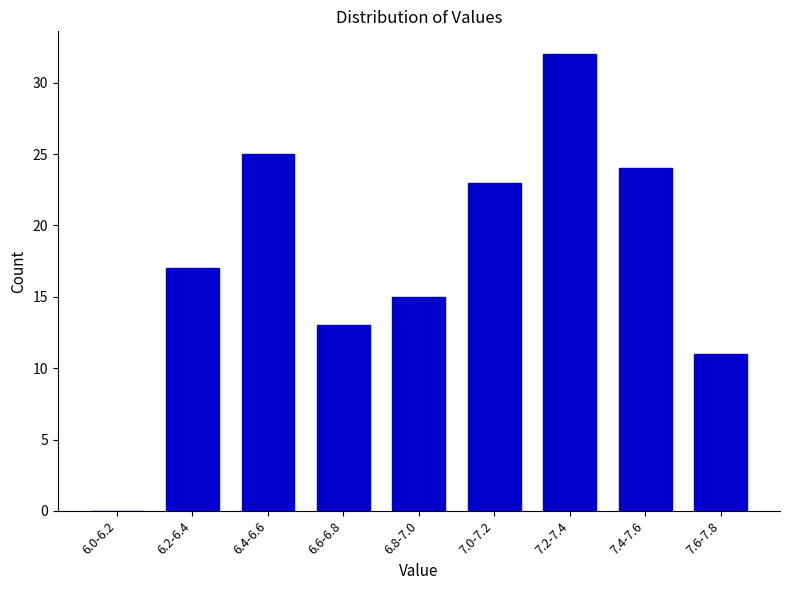

Reading left to right, transcribe all the data shown in this chart.

6.0-6.2=0	6.2-6.4=17	6.4-6.6=25	6.6-6.8=13	6.8-7.0=15	7.0-7.2=23	7.2-7.4=32	7.4-7.6=24	7.6-7.8=11